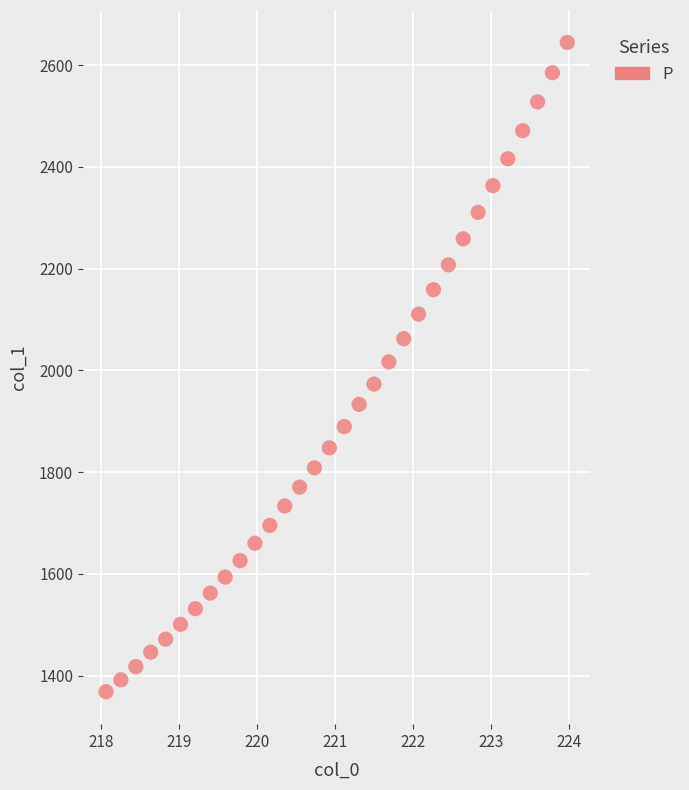

What is the range of X values (max minus min)?

5.9